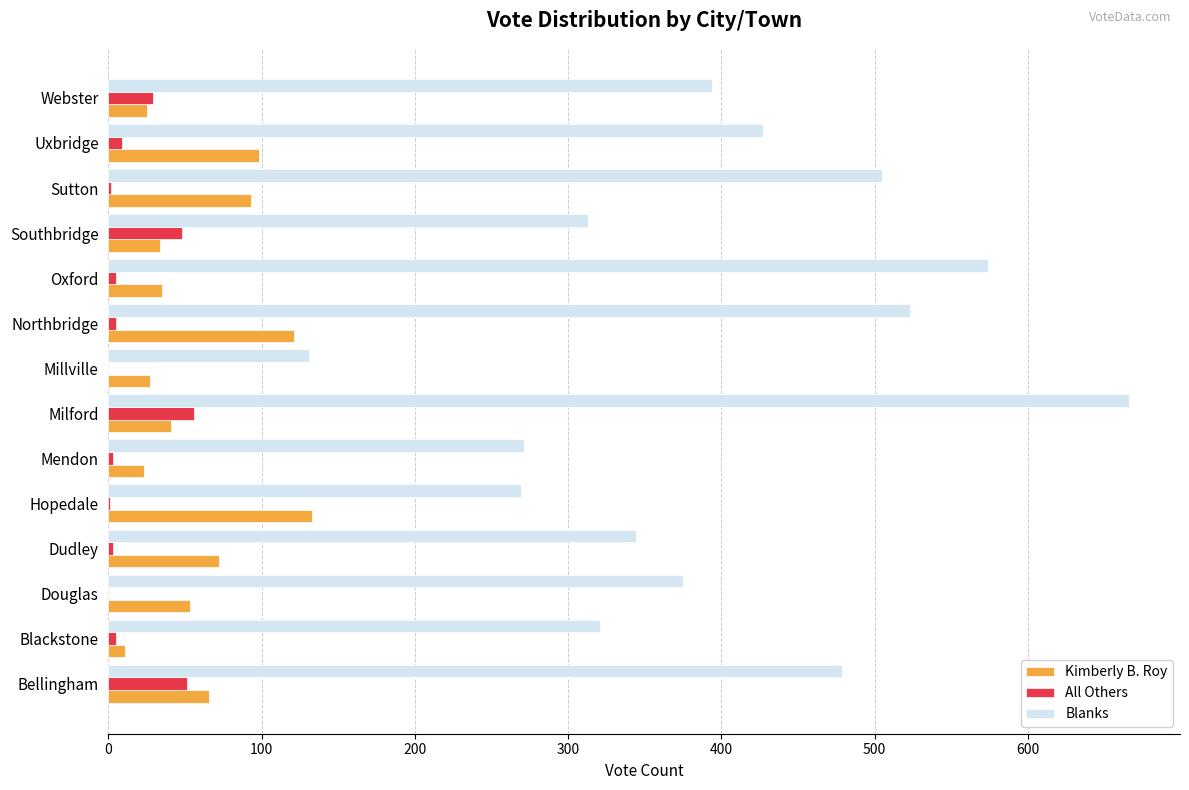

The value of Blanks at Blackstone is 496. True or false?

False